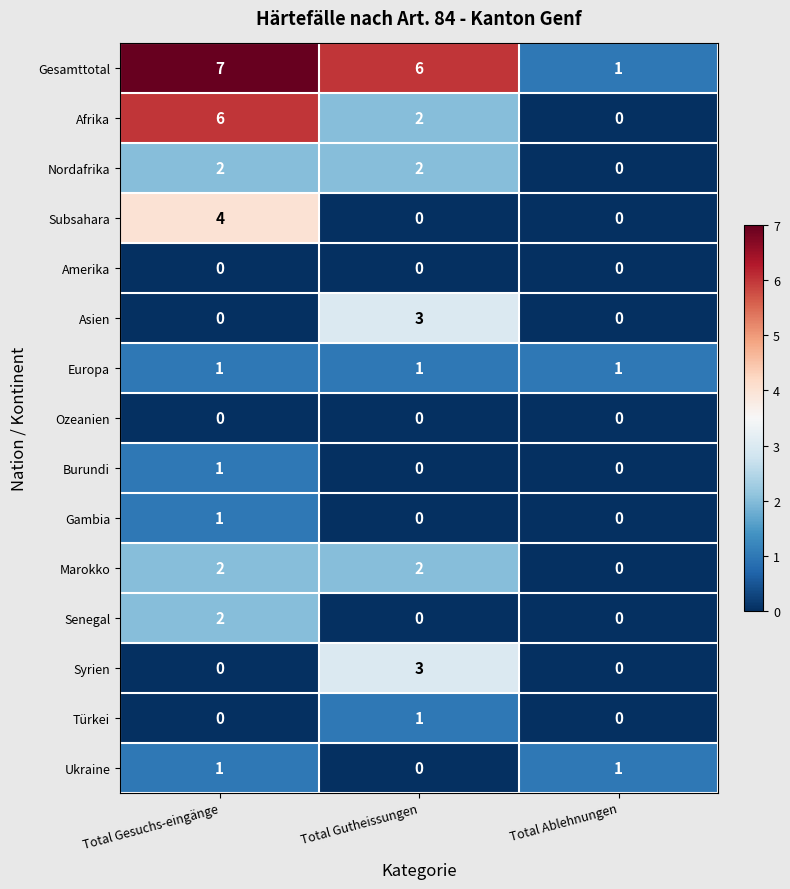

What is the greatest value displayed?

7